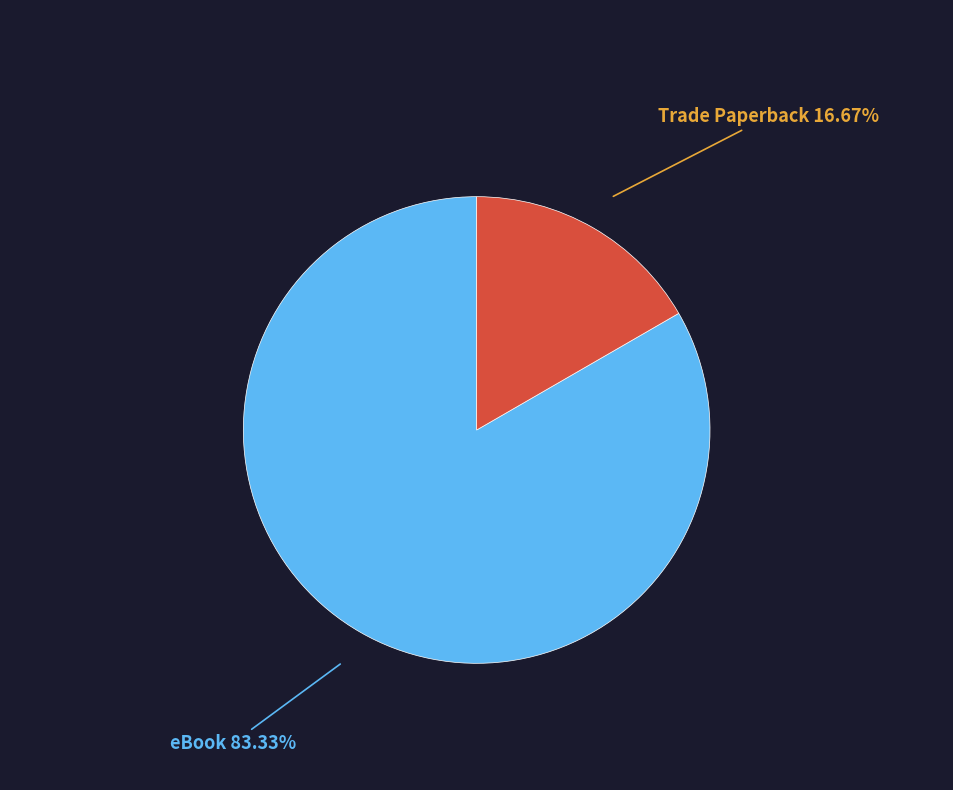

True or false: Trade Paperback accounts for 11% of the total.

False